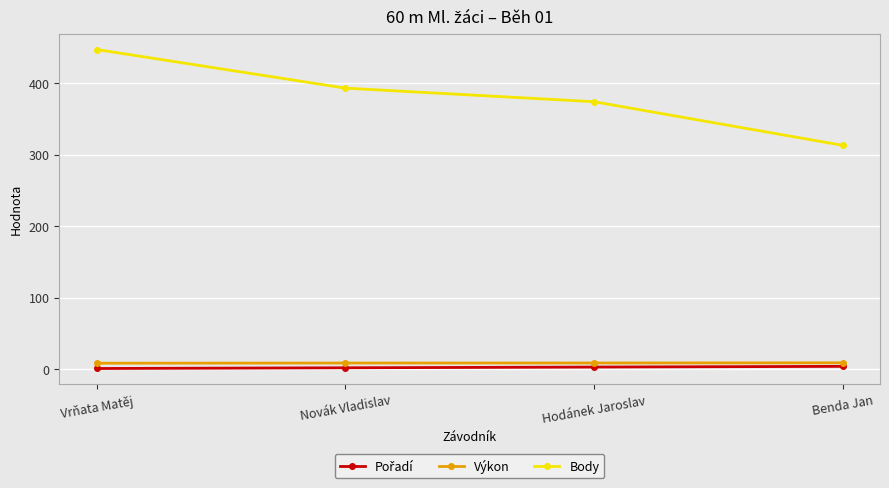

At which category does the chart reach its peak across all series?

Vrňata Matěj